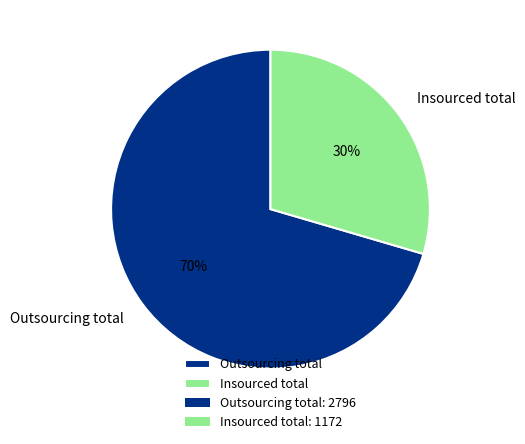

To the nearest percent, what percentage of the pie is Outsourcing total?

70%